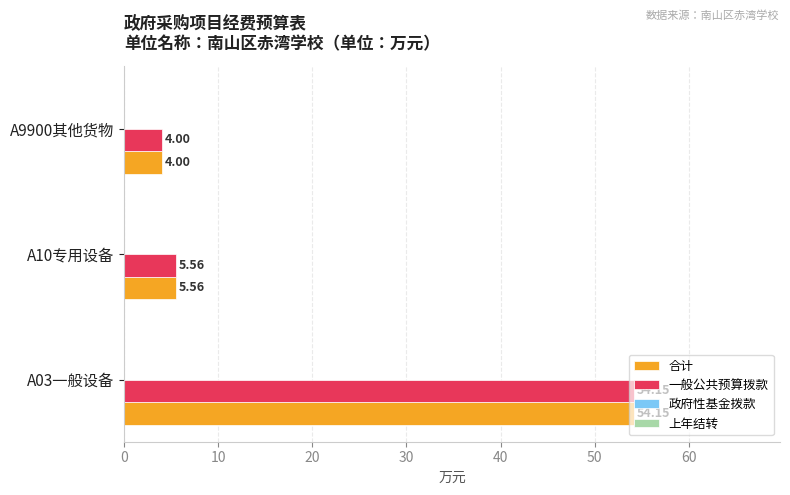

At which category is the sum across all series the highest?

A03一般设备